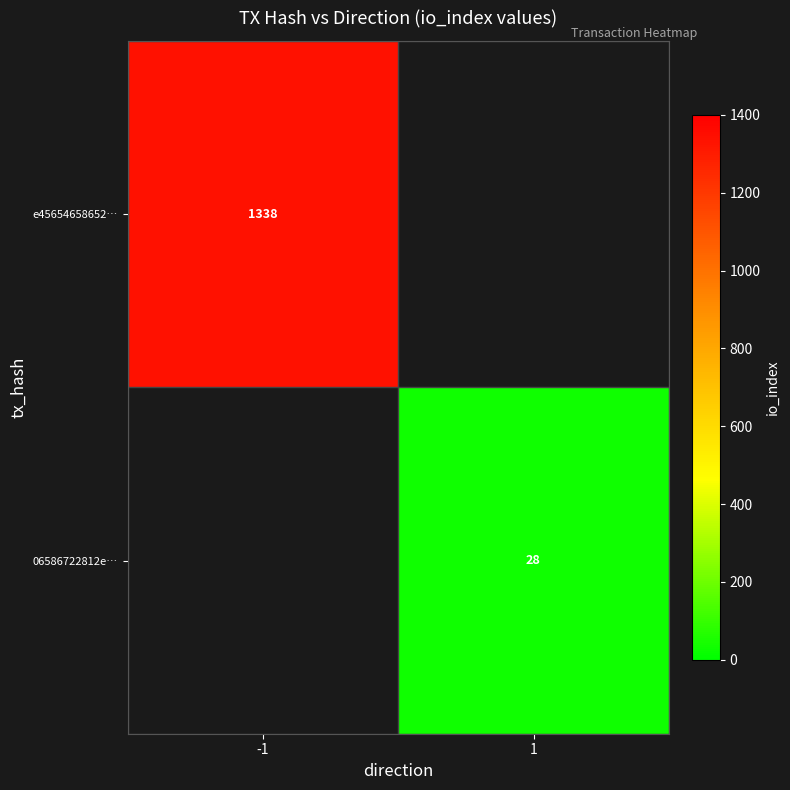

The value of e45654658652… at -1 is 1338. True or false?

True